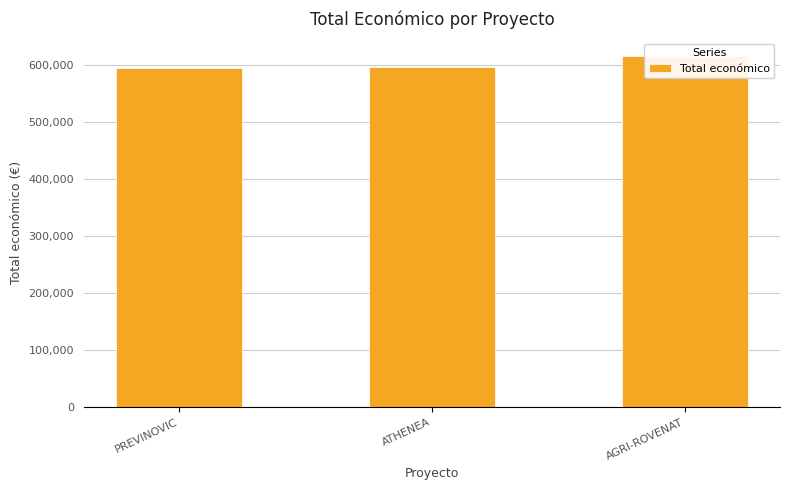

Rank the categories by value from highest to lowest.

AGRI-ROVENAT, ATHENEA, PREVINOVIC